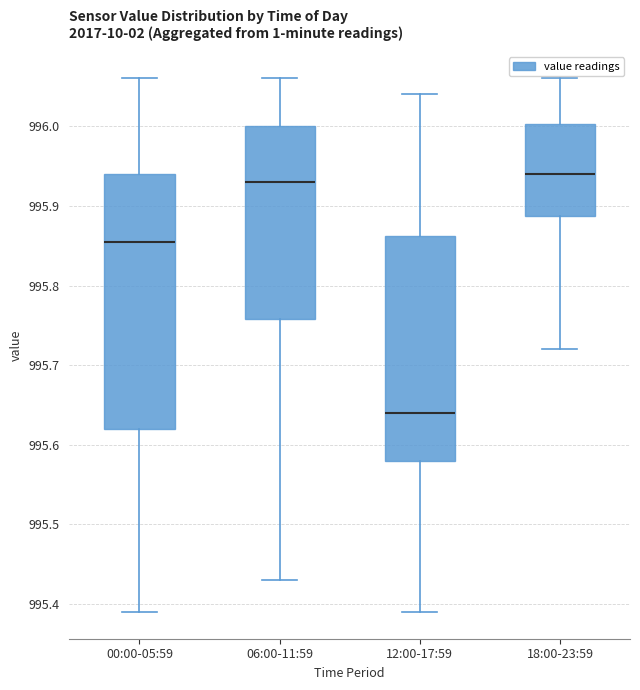

Comparing the boxes themselves (not the whiskers), which one is the tallest?

00:00-05:59